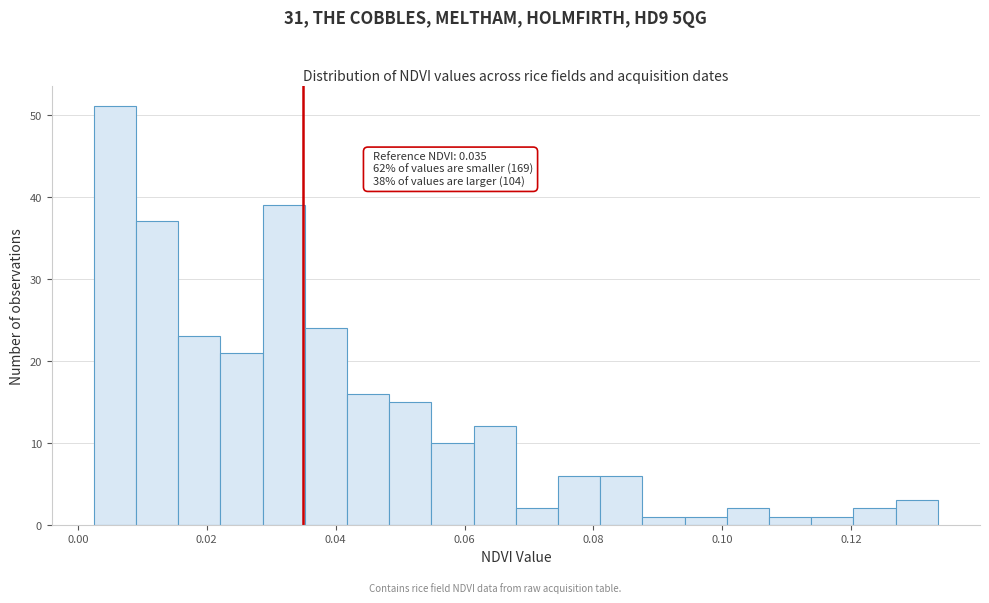

Read against the x-axis, roughly where is the centre of the tallest bar?

0.006